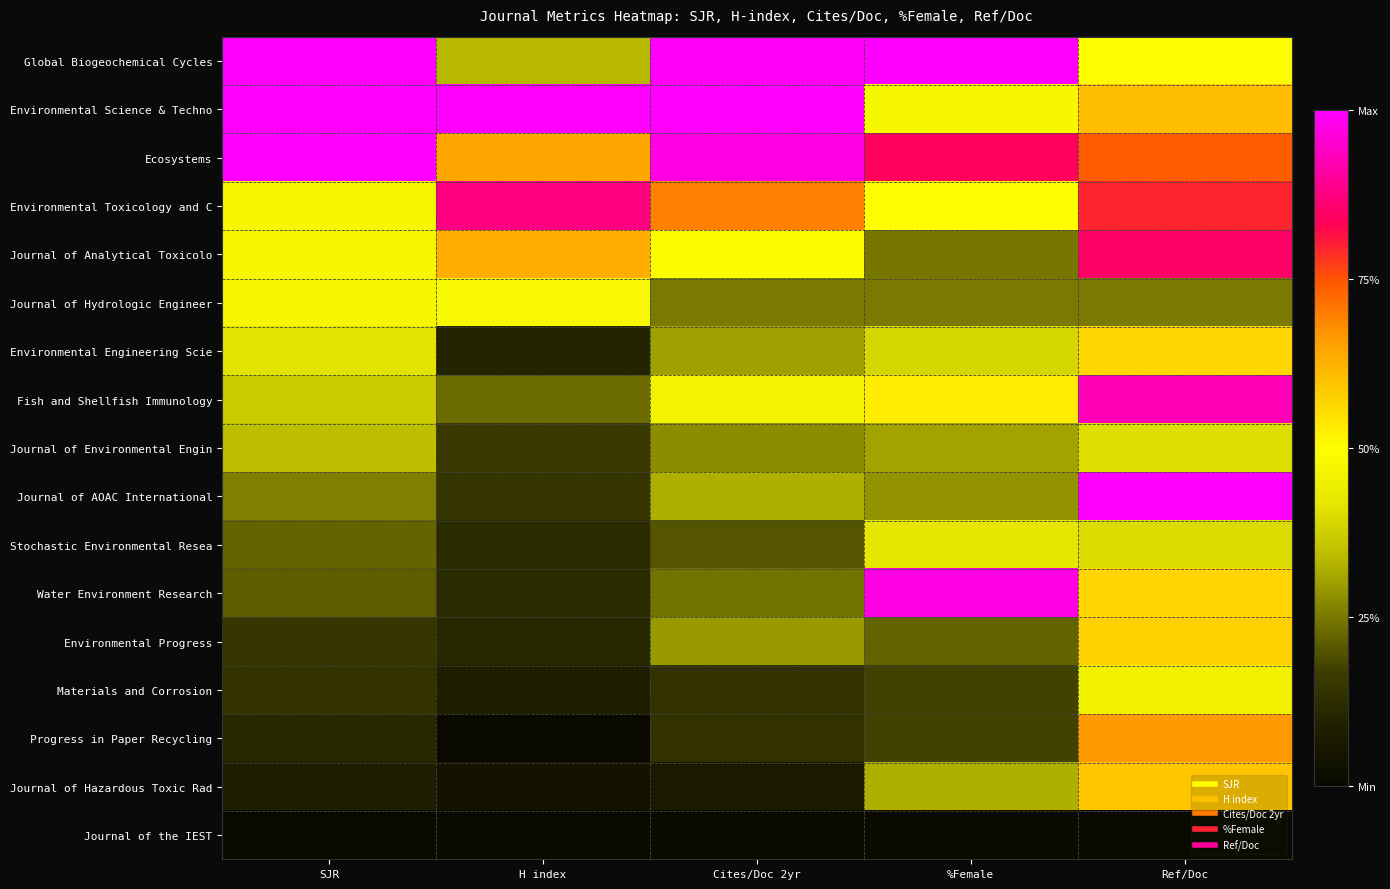

At which category does the chart reach its peak across all series?

SJR